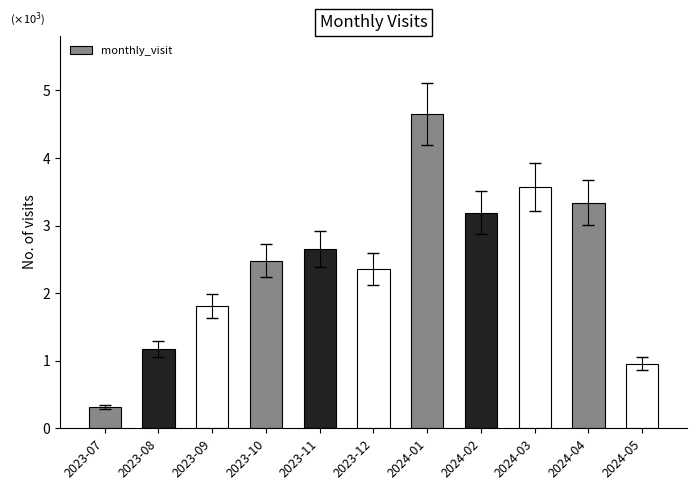

List the labels in order of value, smallest first.

2023-07, 2024-05, 2023-08, 2023-09, 2023-12, 2023-10, 2023-11, 2024-02, 2024-04, 2024-03, 2024-01